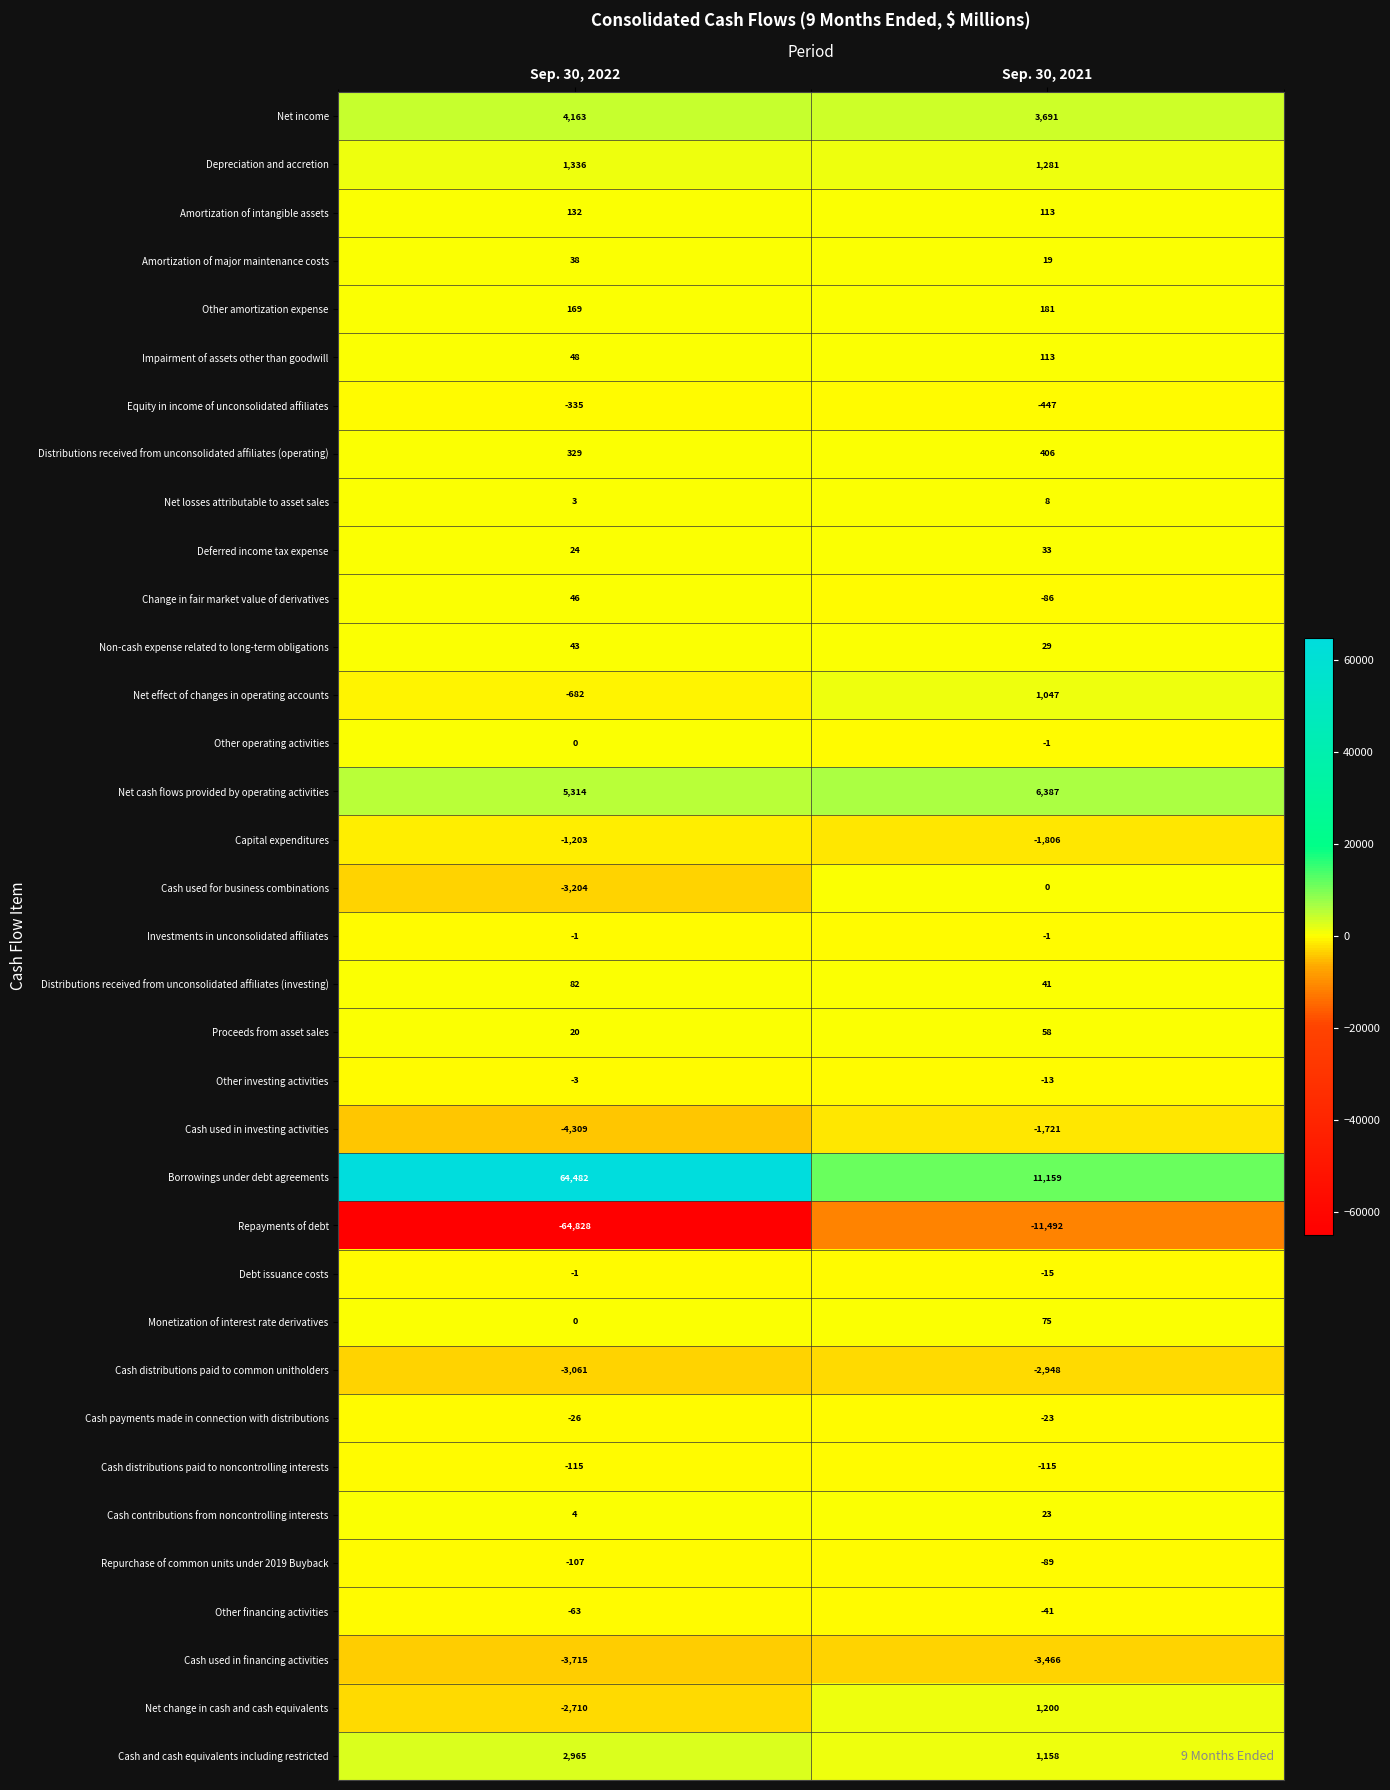

Which series changed the most between Sep. 30, 2022 and Sep. 30, 2021?

Repayments of debt